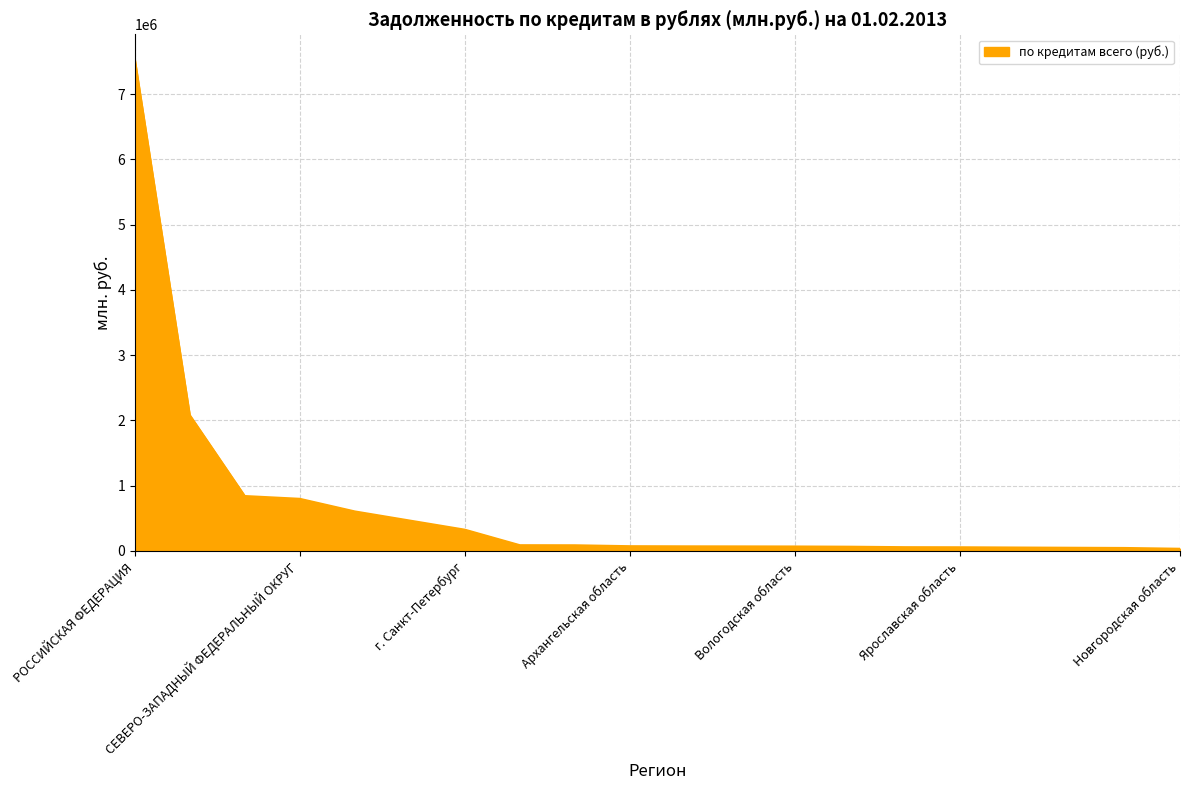

What is the maximum value shown in the chart?

7542337